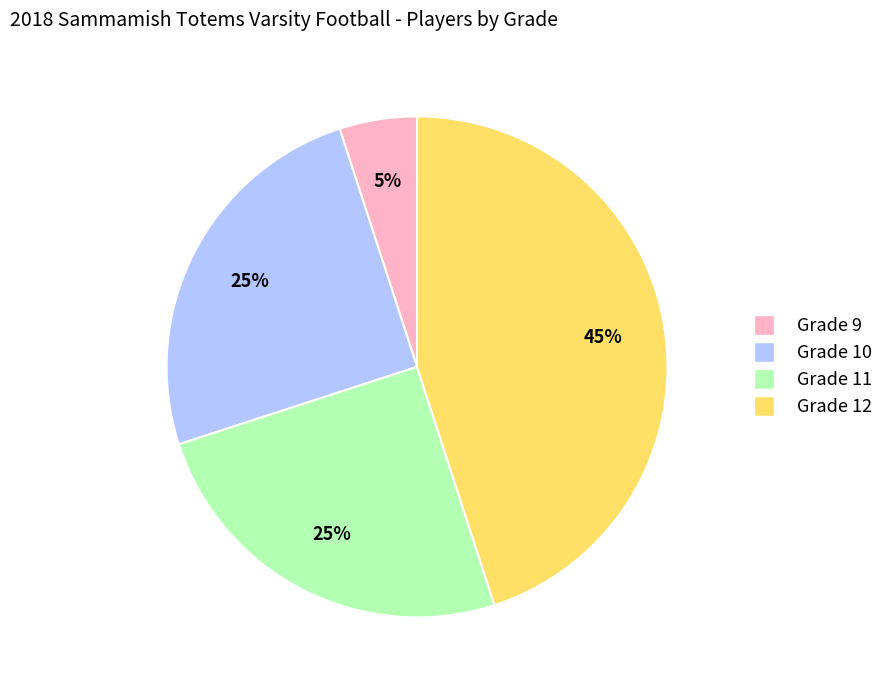

Between Grade 9 and Grade 12, which is larger?

Grade 12